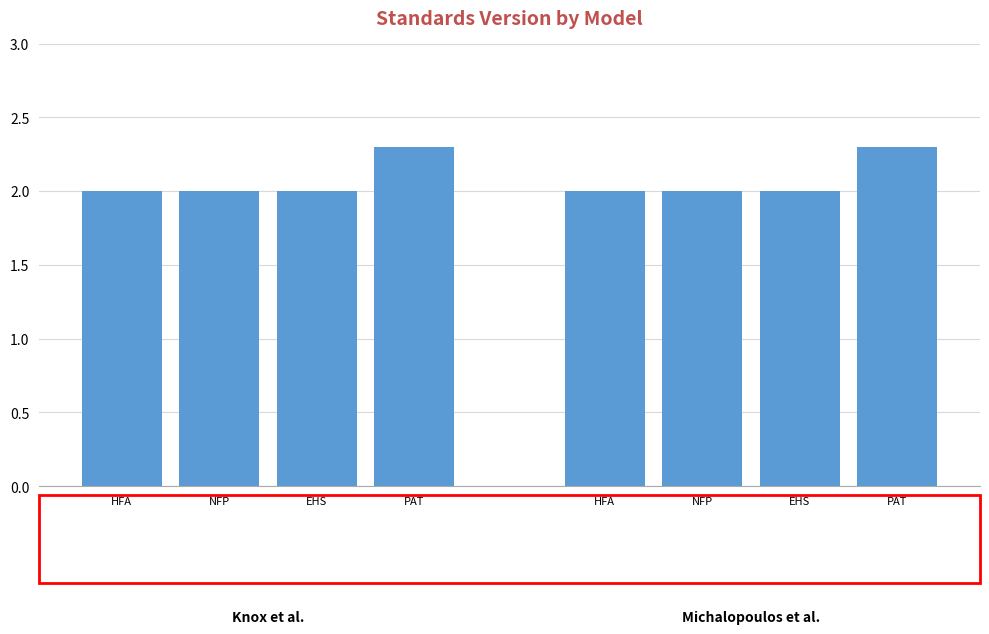

What is the difference between the maximum and second lowest values?

0.3